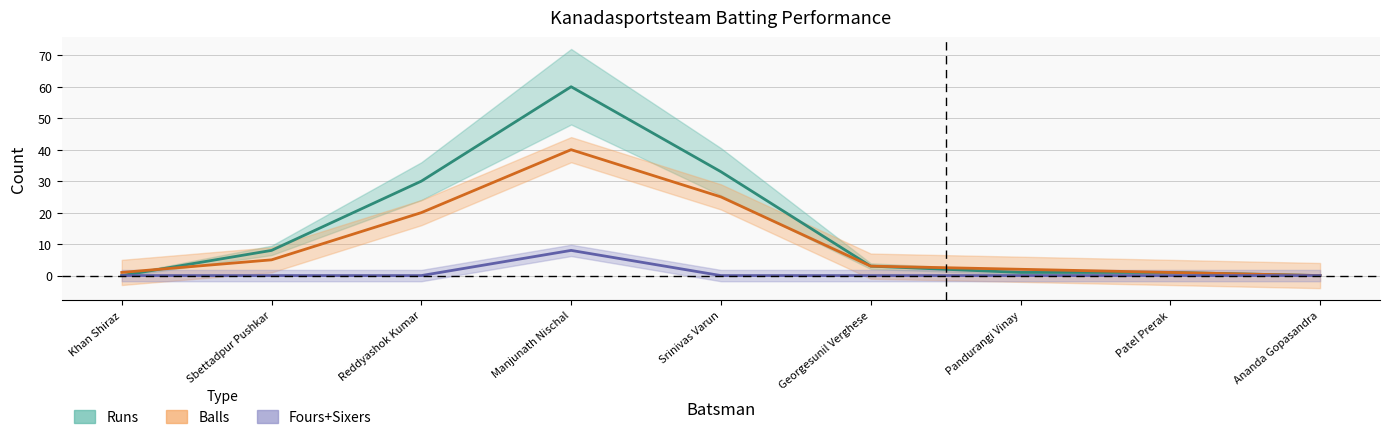

Which series changed the most between Pandurangi Vinay and Ananda Gopasandra?

Balls